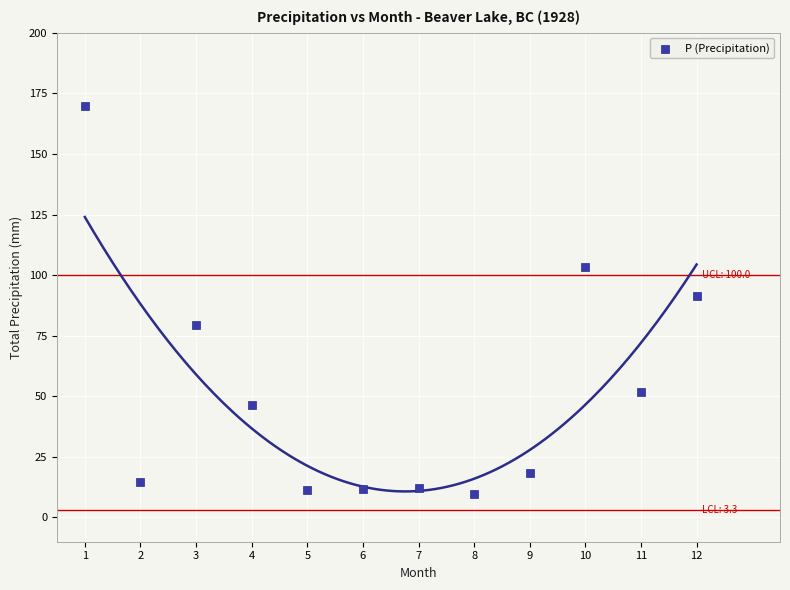

What is the range of Y values (max minus min)?

160.2